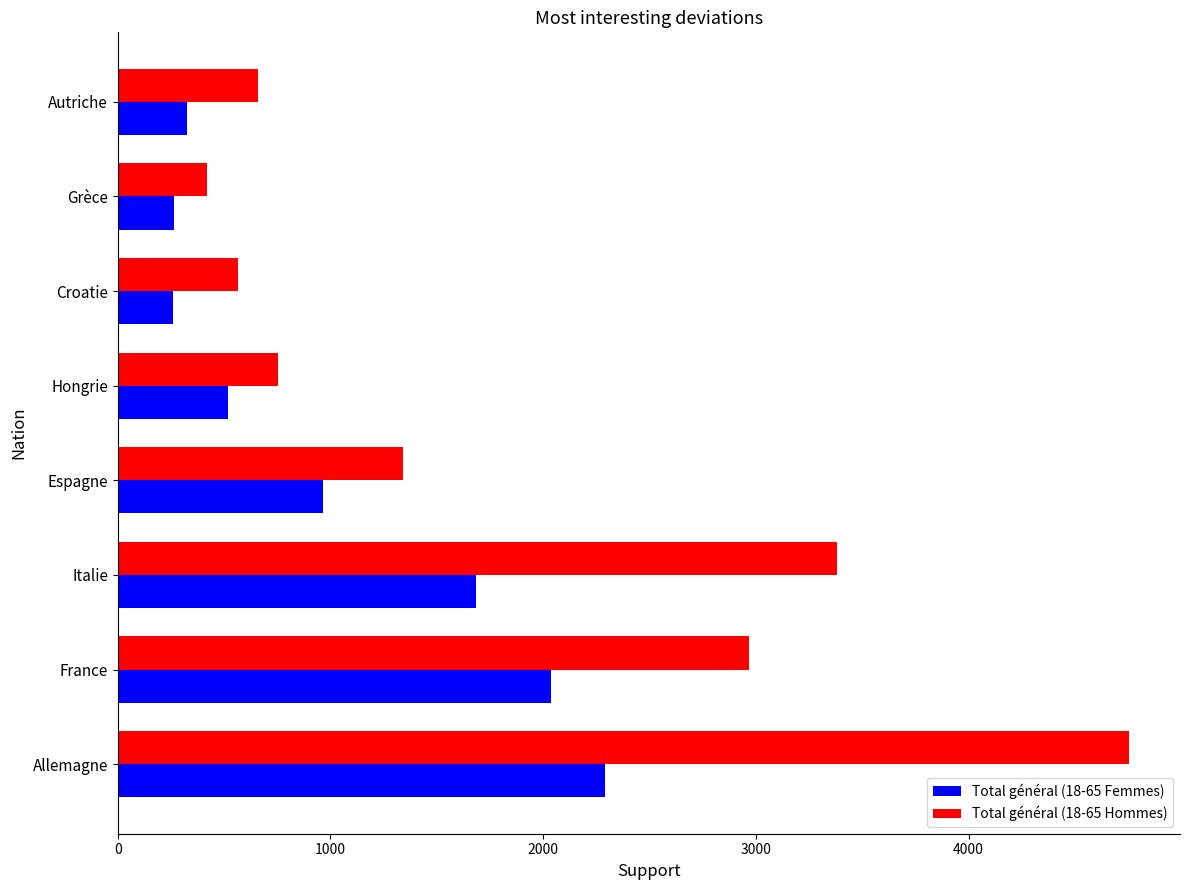

True or false: Total général (18-65 Hommes) has a value of 4756 at Allemagne.

True